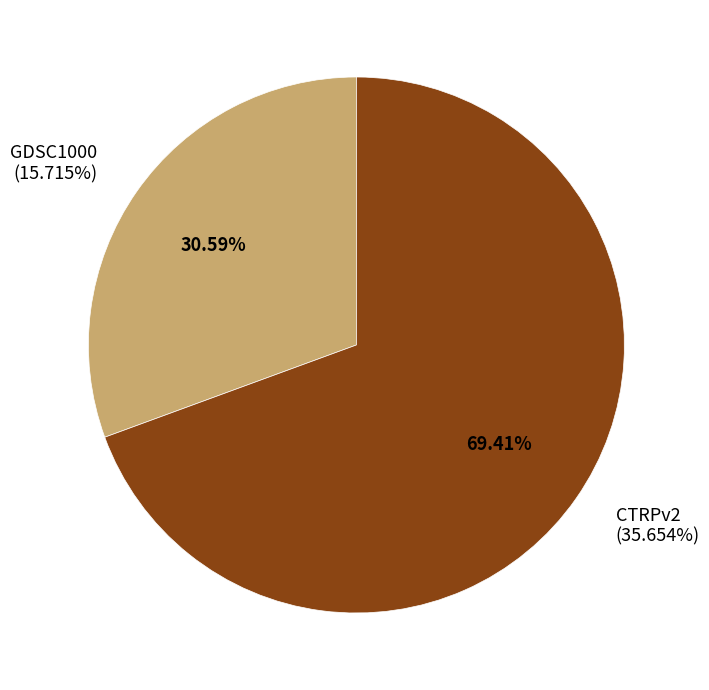

Which slice is the smallest?

GDSC1000